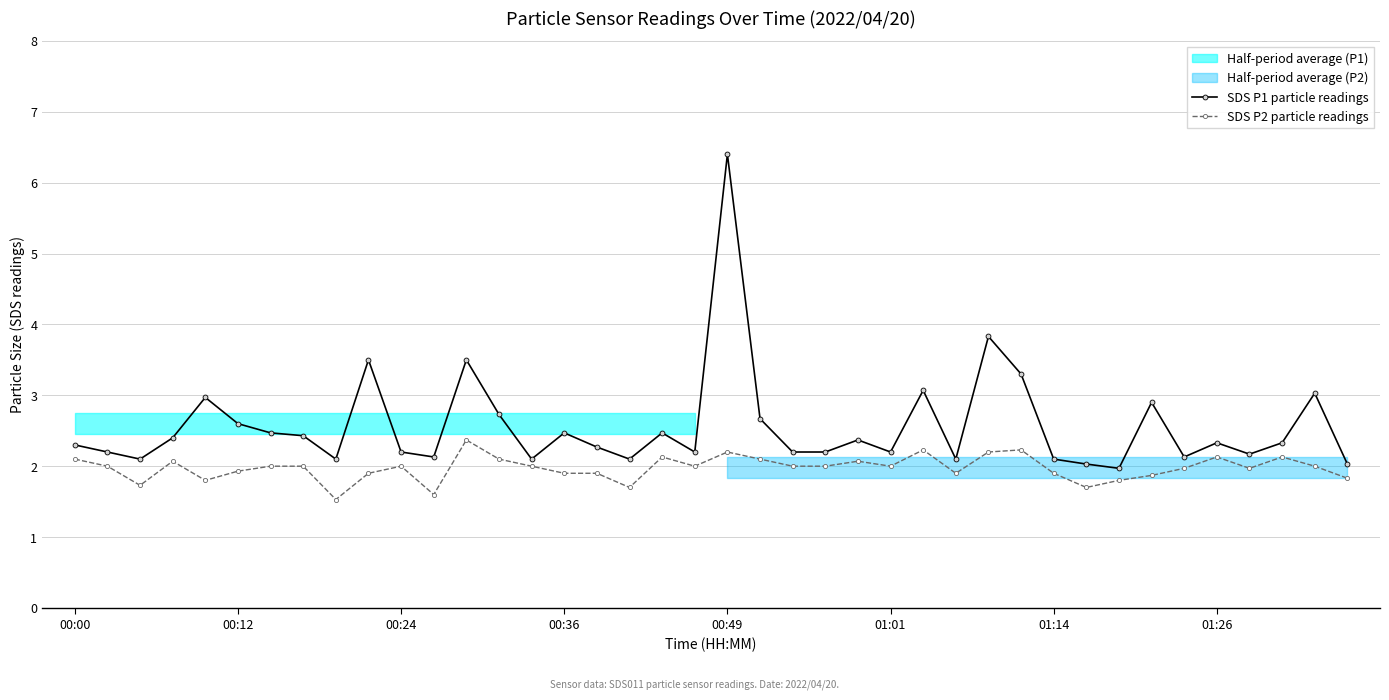

What is the highest value of the SDS P2 particle readings series?

2.4